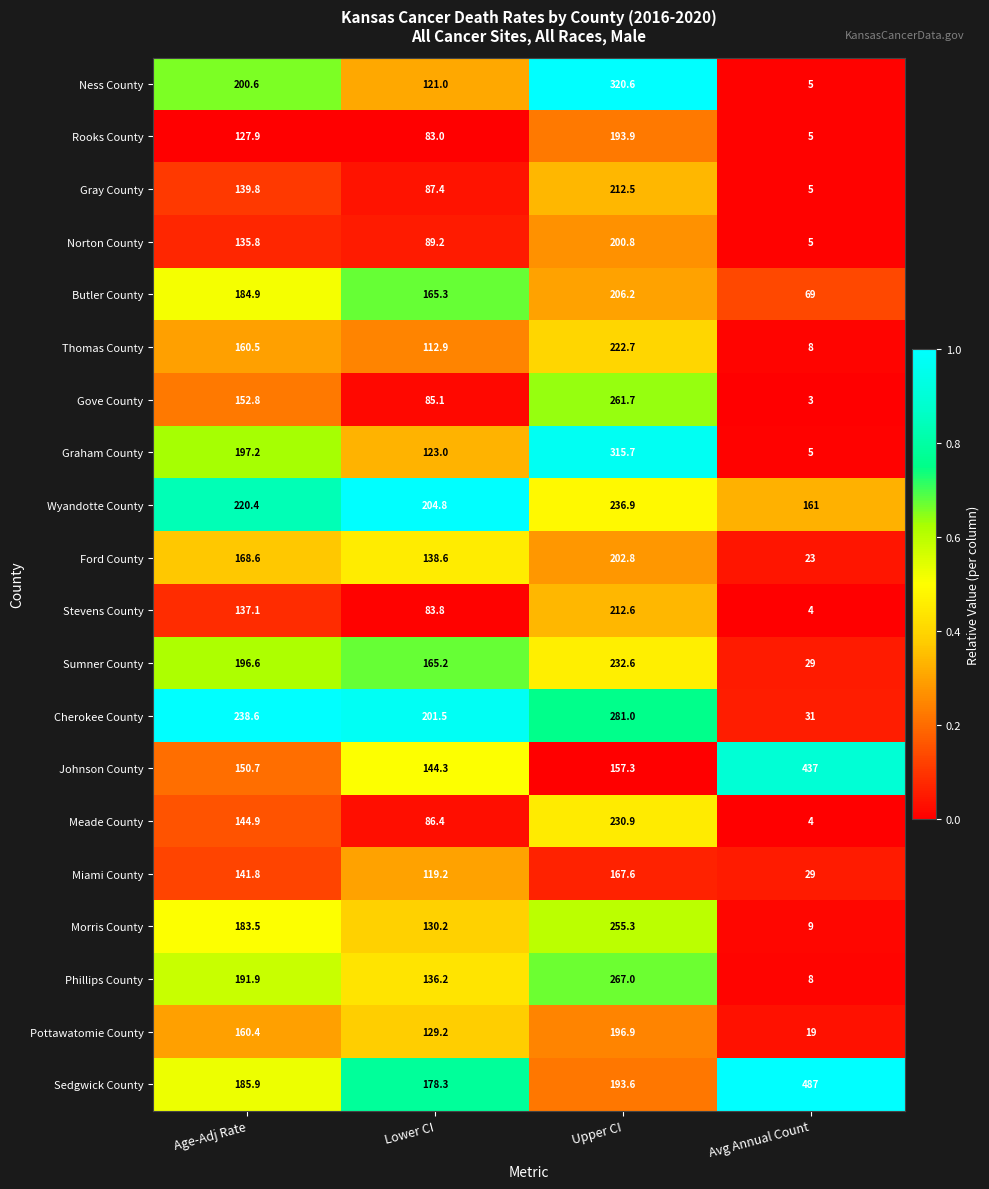

What is the difference between the second highest and minimum values in the Miami County series?

112.8